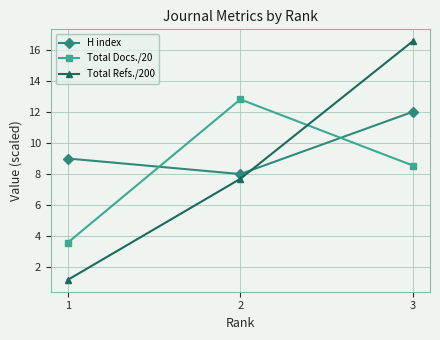

Is it true that Total Docs./20 equals 11.6 at 3?

False